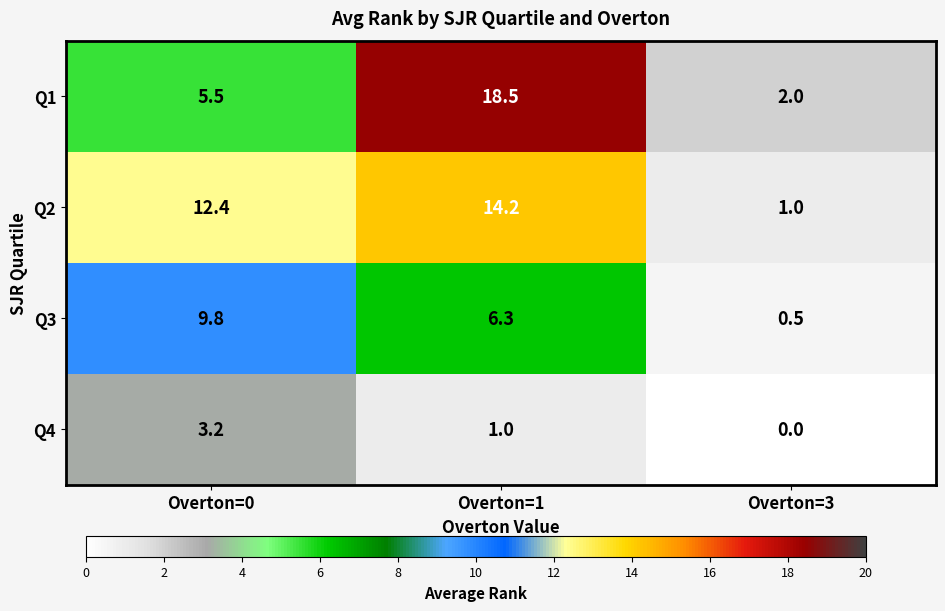

What is the total value across all series at Overton=0?

30.9